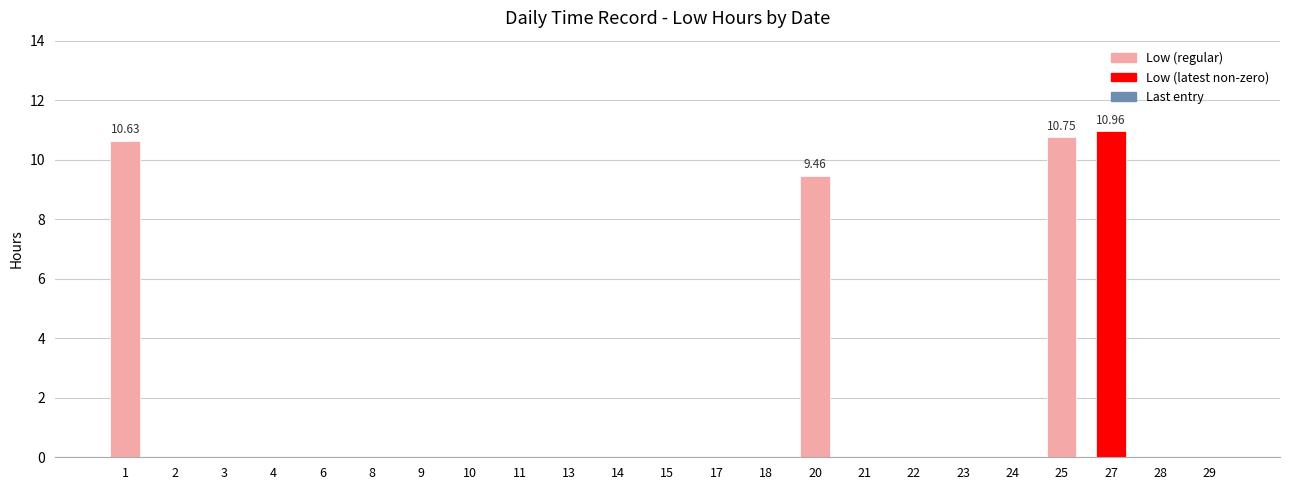

Which has a higher value, 25 or 24?

25